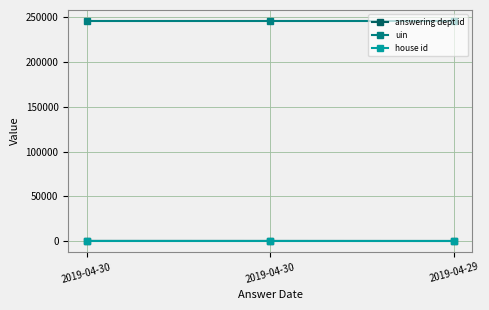

Which series has the widest spread of values?

answering dept id